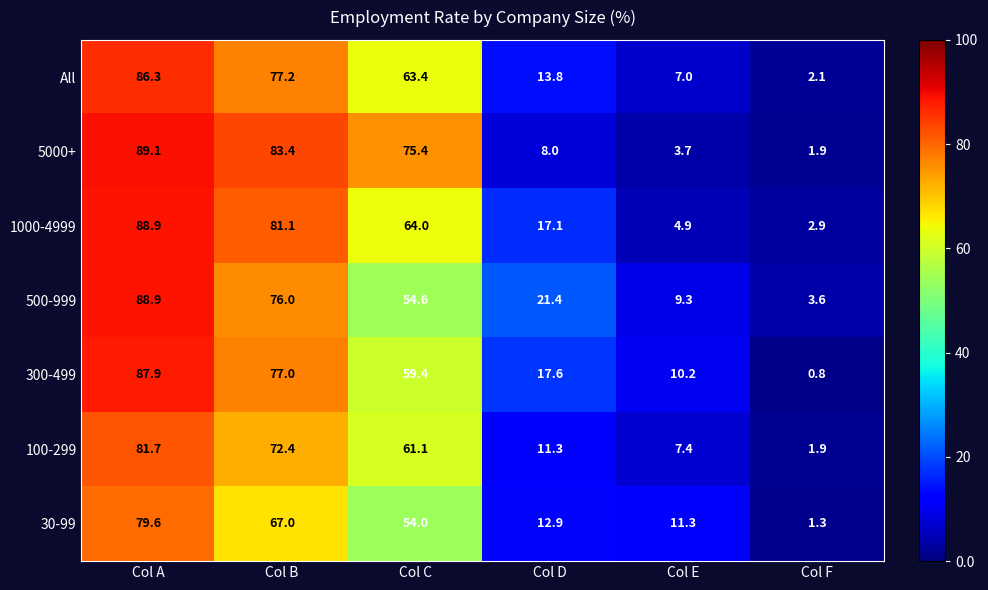

Which category has the highest value across all series?

Col A